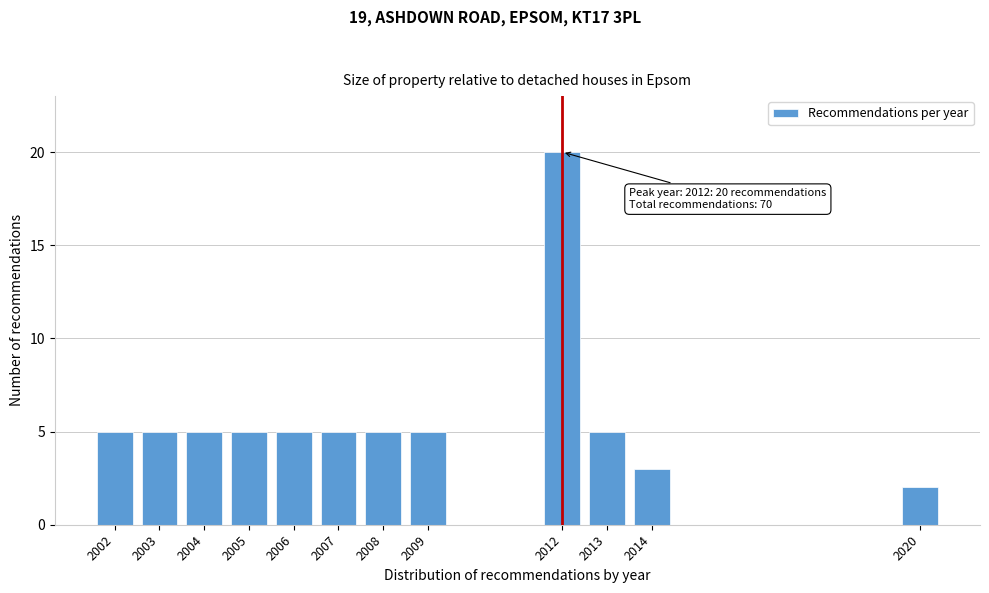

Reading right to left, extract all data points from this chart.

2	3	5	20	5	5	5	5	5	5	5	5